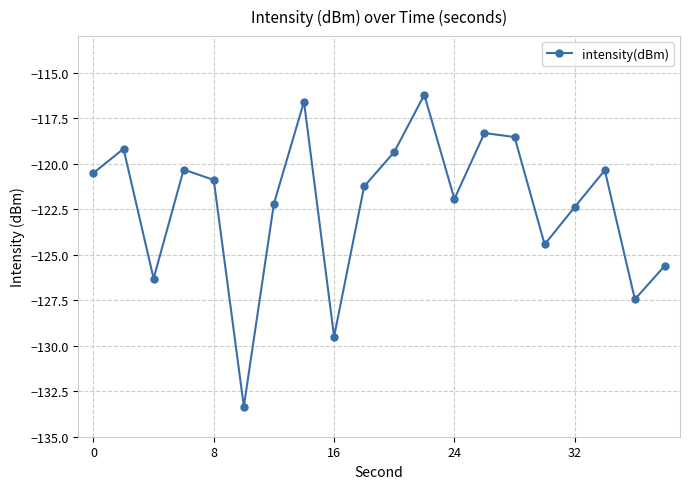

What is the value of the 12th point from the left?

-116.2